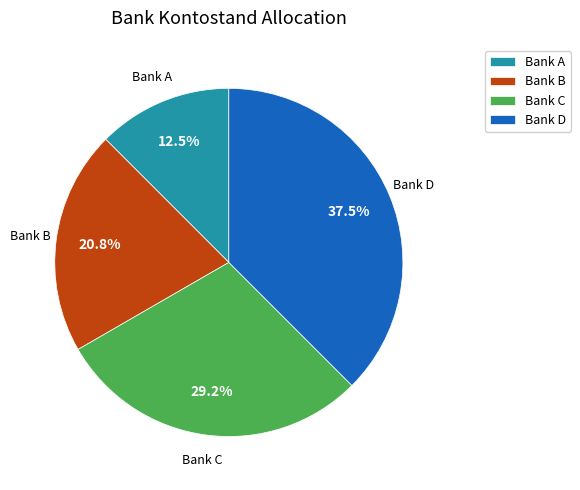

To the nearest percent, what is the difference between the Bank C and Bank B slice percentages?

8%